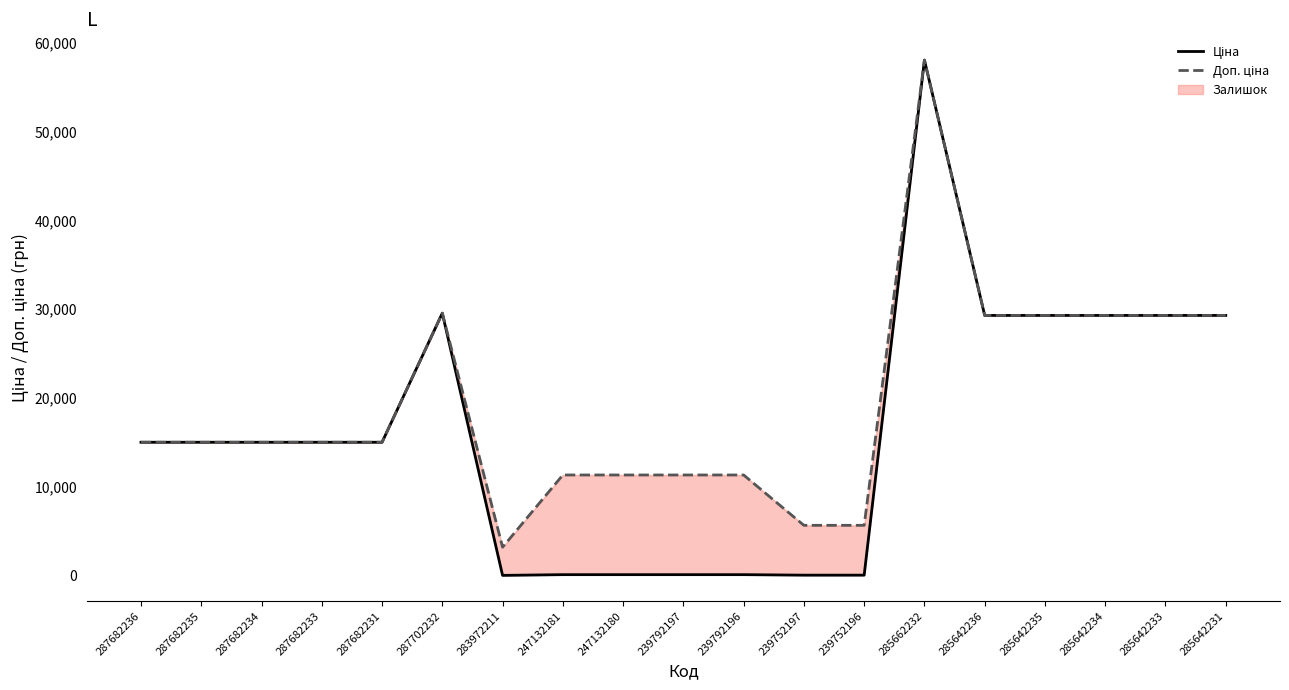

List the labels in order of Ціна value, smallest first.

283972211, 239752197, 239752196, 247132181, 247132180, 239792197, 239792196, 287682236, 287682235, 287682234, 287682233, 287682231, 285642236, 285642235, 285642234, 285642233, 285642231, 287702232, 285662232